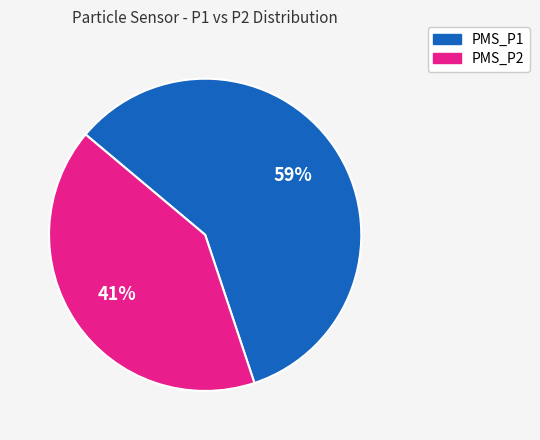

Which slice is the smallest?

PMS_P2